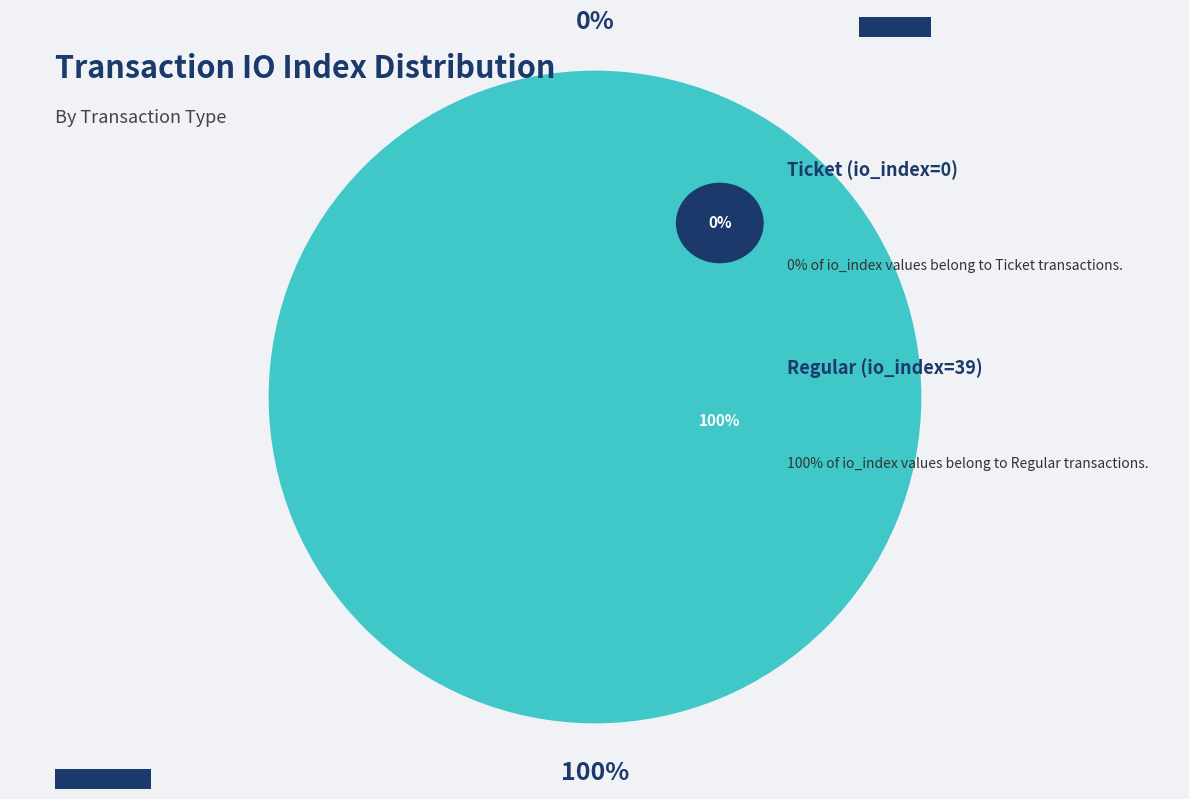

To the nearest percent, what is the difference between the Regular (io_index=39) and Ticket (io_index=0) slice percentages?

100%